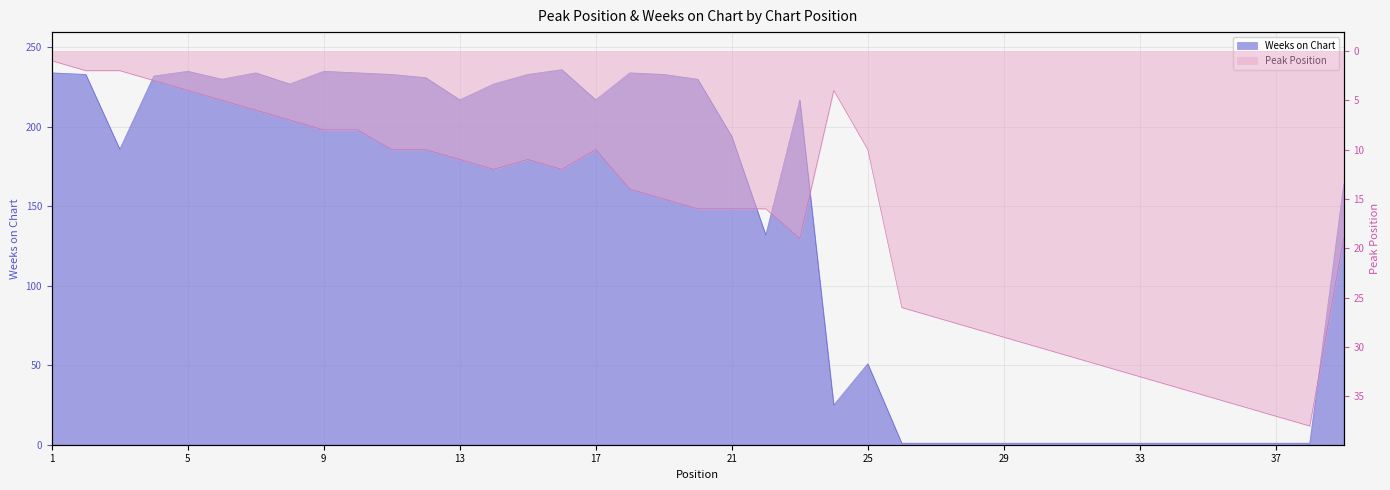

Is the value of Weeks on Chart at 31 greater than the value of Peak Position at 13?

No